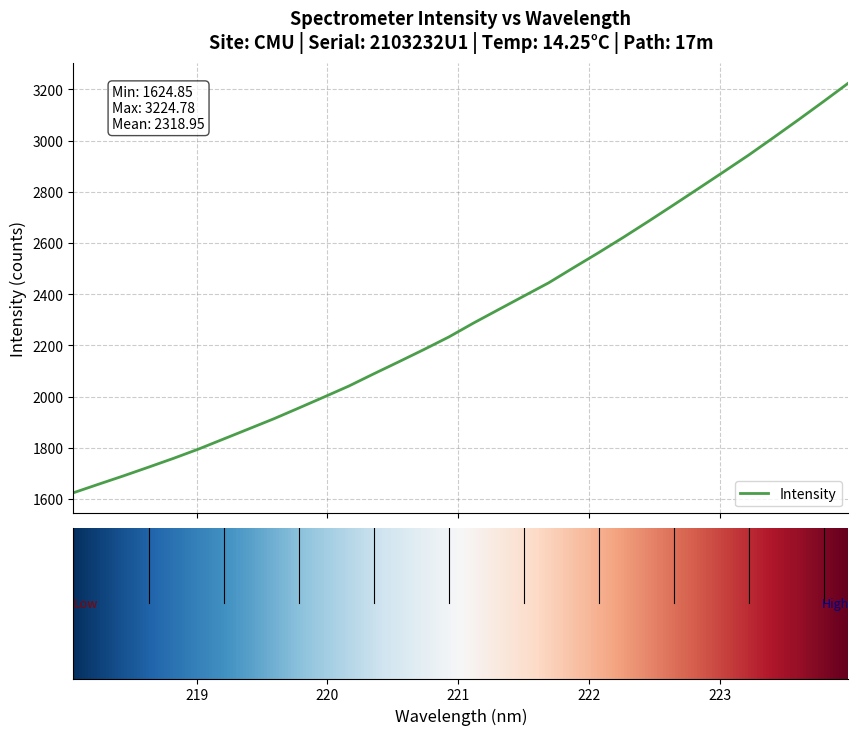

What is the greatest value displayed?

3224.8